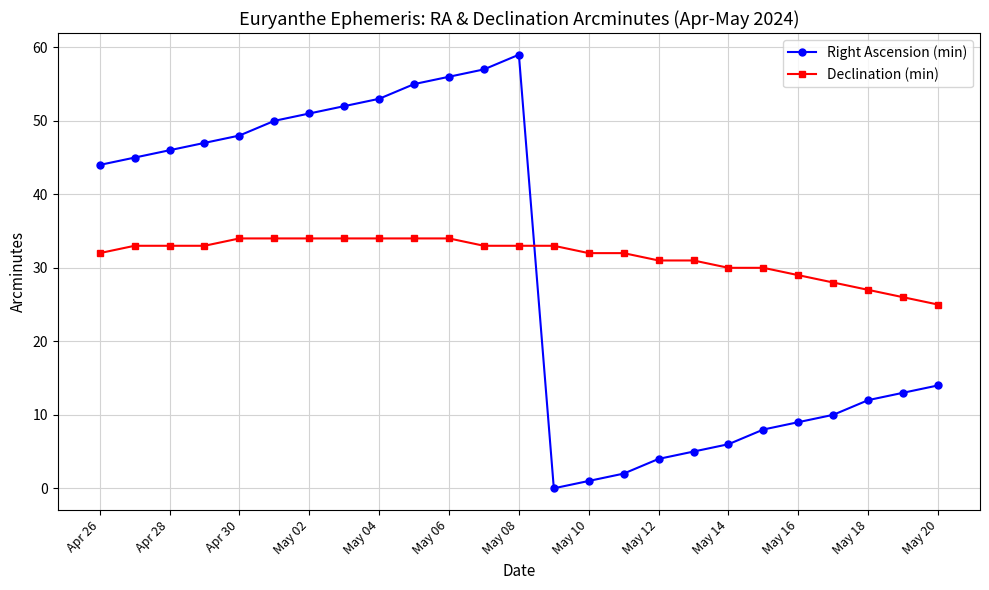

Which series has the largest range (max minus min)?

Right Ascension (min)